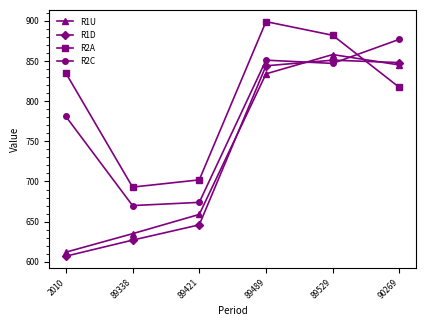

Between which two adjacent categories do R1D and R1U first intersect?

89421 and 89489